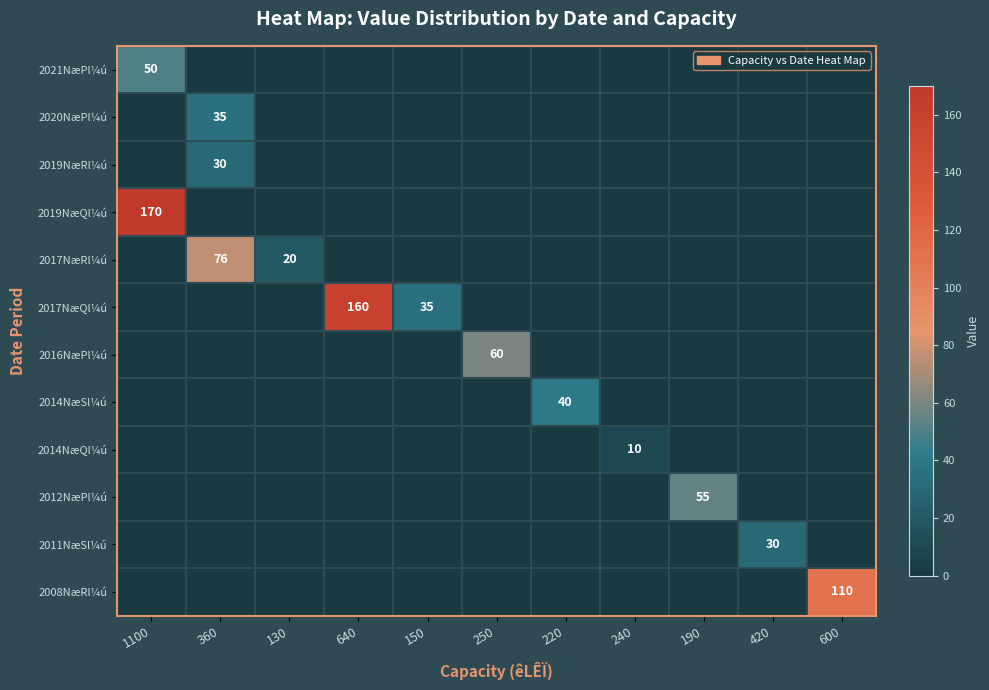

The value of 2012NæPl¼ú at 600 is -29. True or false?

False